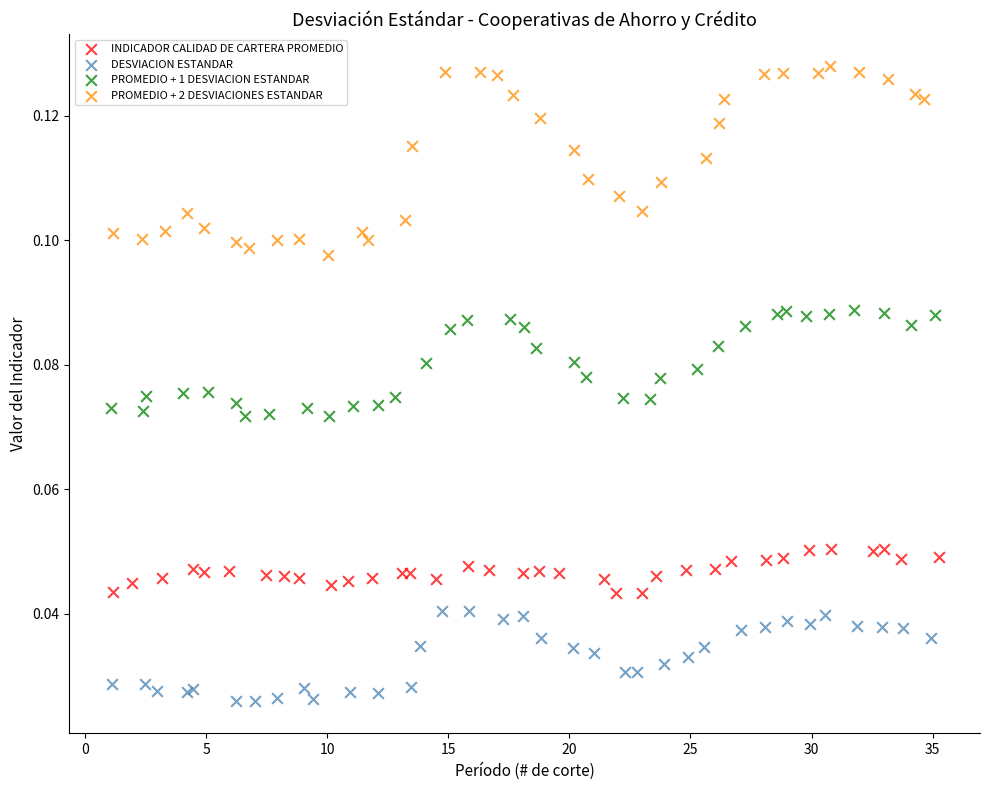

What are all the series names shown in the legend?

INDICADOR CALIDAD DE CARTERA PROMEDIO, DESVIACION ESTANDAR, PROMEDIO + 1 DESVIACION ESTANDAR, PROMEDIO + 2 DESVIACIONES ESTANDAR